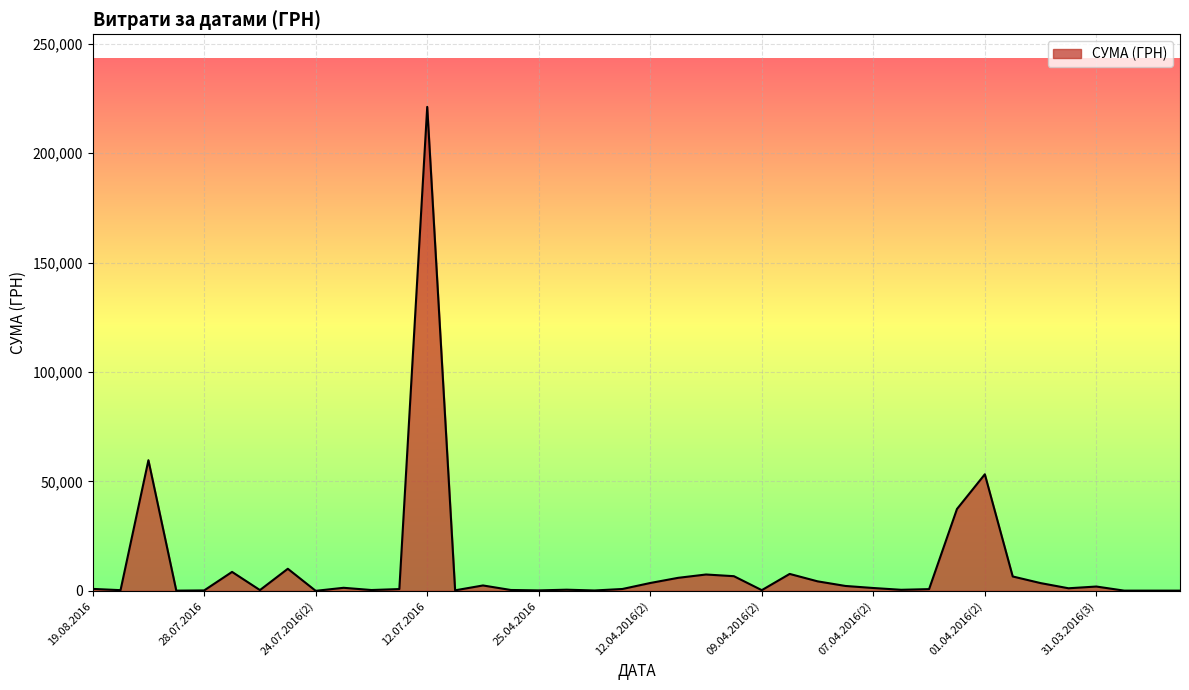

What is the difference between the maximum and second lowest values?

221040.7